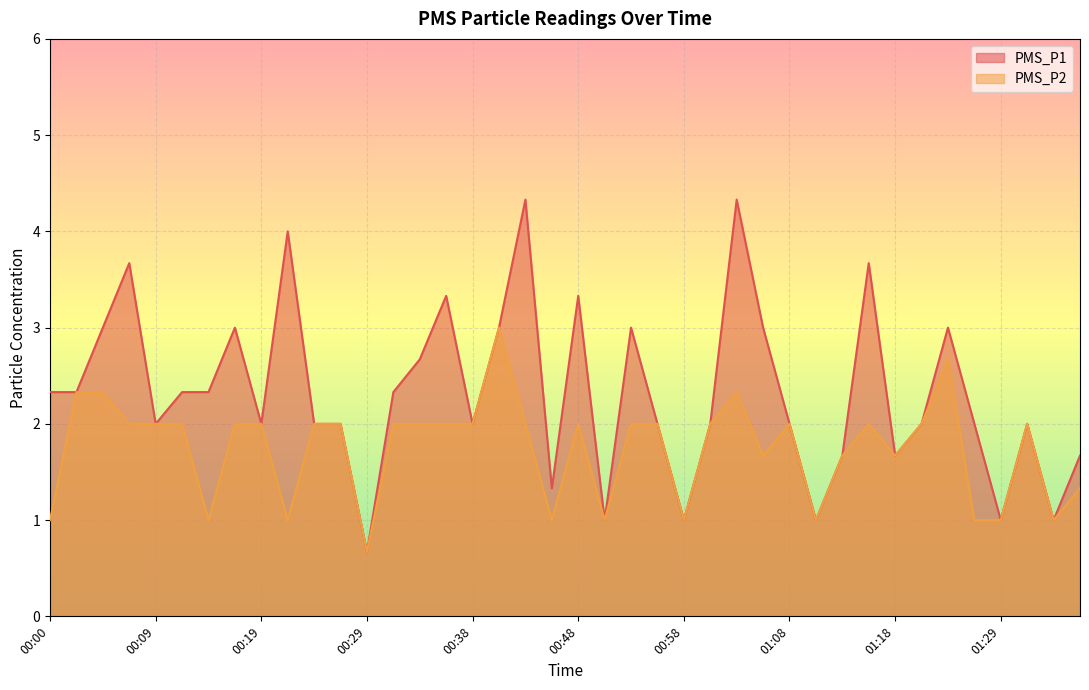

At how many categories does at least one series exceed 2?

19